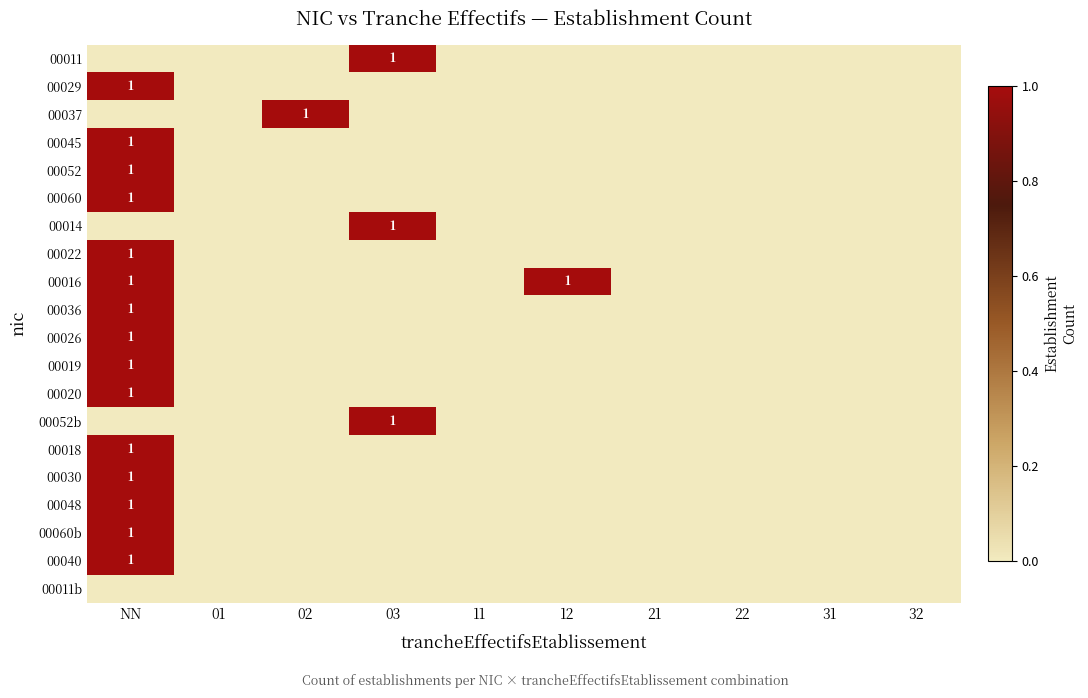

Is it true that 00037 equals 1 at 02?

True